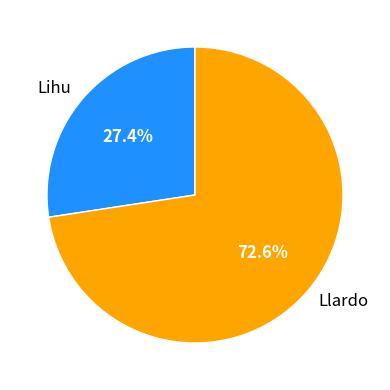

Which slice is the smallest?

Lihu